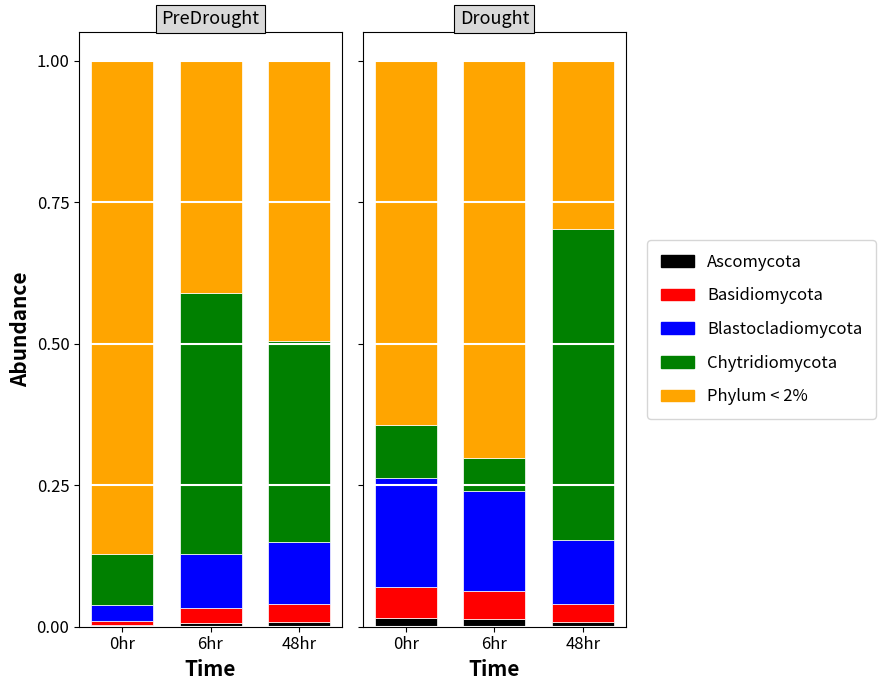

At 6hr, list the series in order from smallest to largest.

Ascomycota, Basidiomycota, Chytridiomycota, Blastocladiomycota, Phylum < 2%